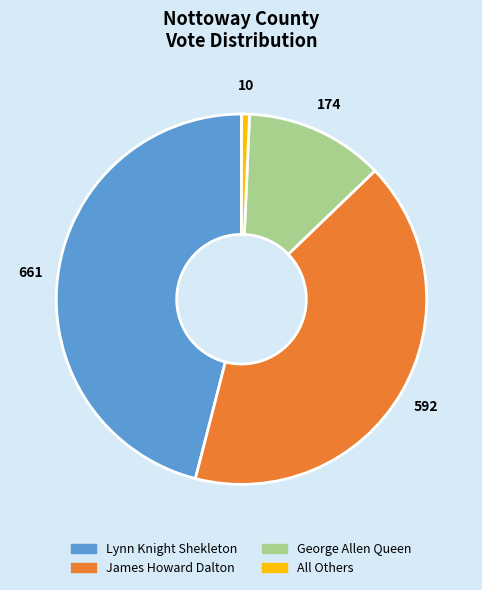

The All Others slice represents 1% of the pie. True or false?

True